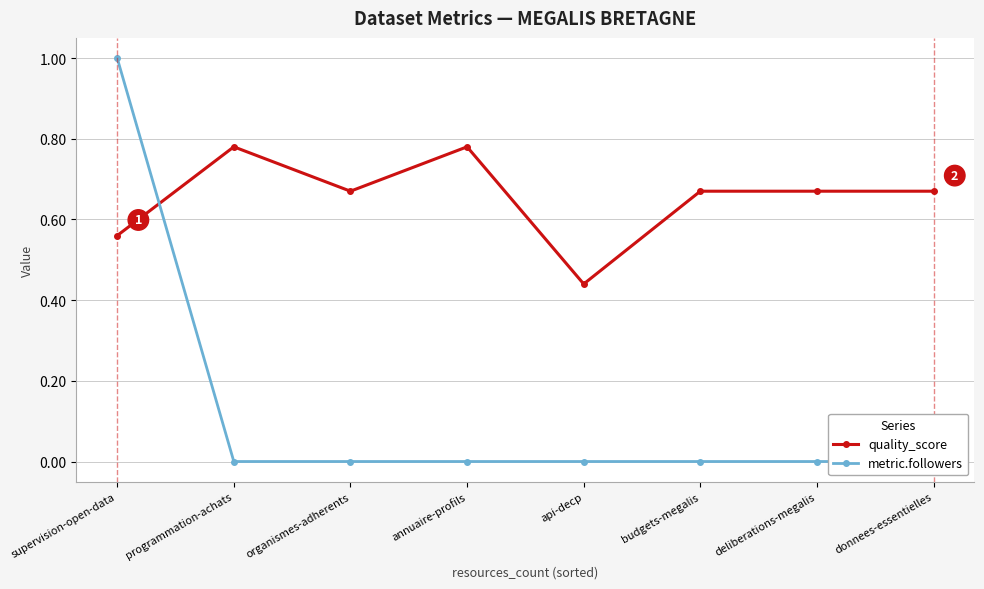

Rank the series by their maximum value, from highest to lowest.

metric.followers, quality_score